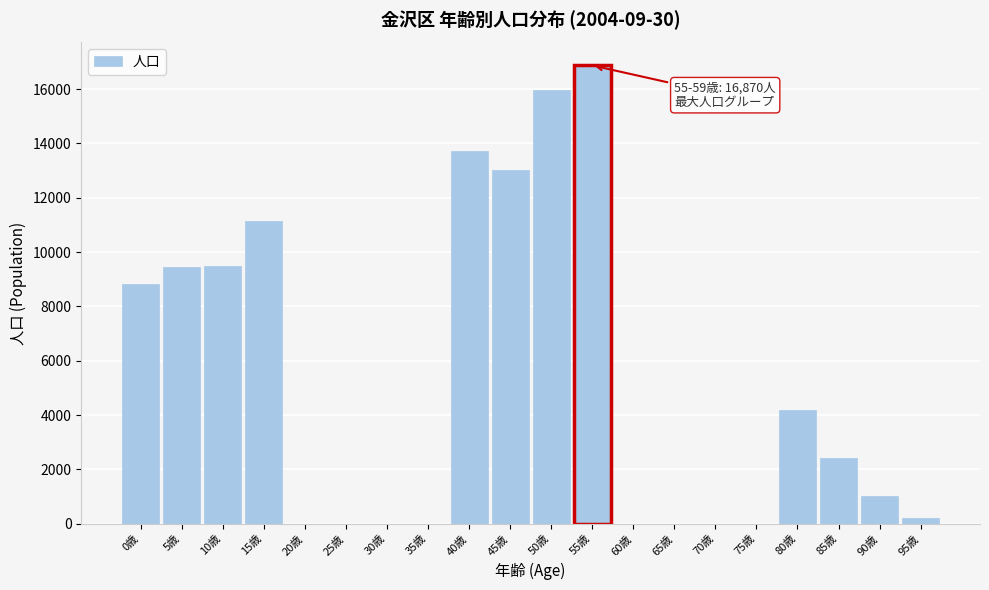

At which label is the value closest to 8435?

0歳